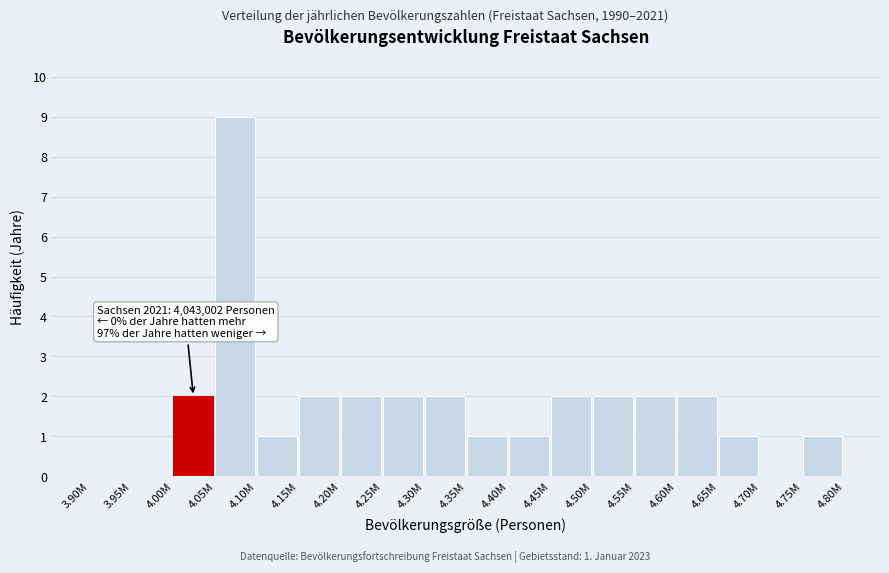

Reading right to left, transcribe all the data shown in this chart.

4.75M=1	4.70M=0	4.65M=1	4.60M=2	4.55M=2	4.50M=2	4.45M=2	4.40M=1	4.35M=1	4.30M=2	4.25M=2	4.20M=2	4.15M=2	4.10M=1	4.05M=9	4.00M=2	3.95M=0	3.90M=0